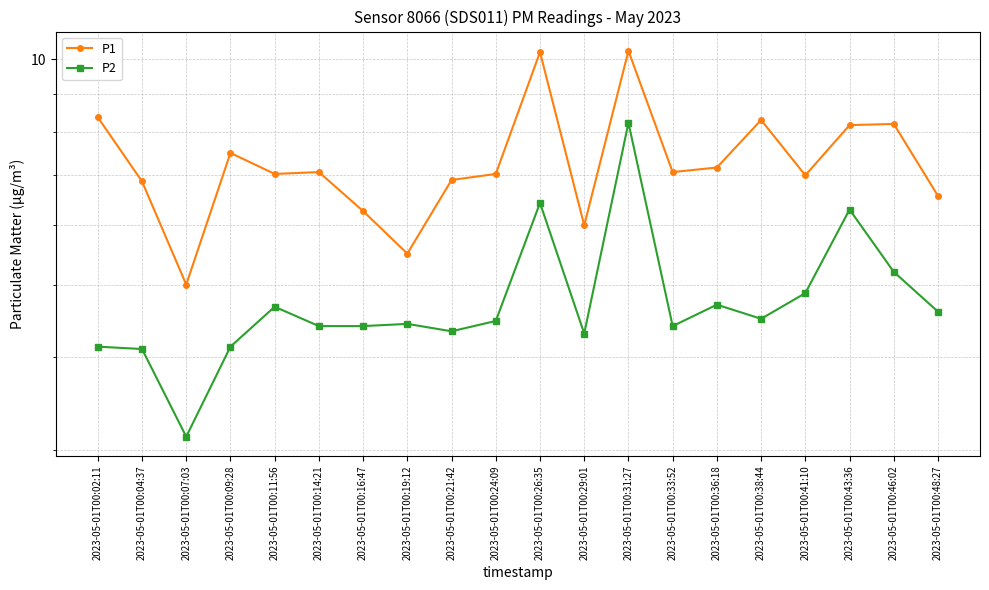

What is the difference between the P1 values at 2023-05-01T00:43:36 and 2023-05-01T00:29:01?

2.2